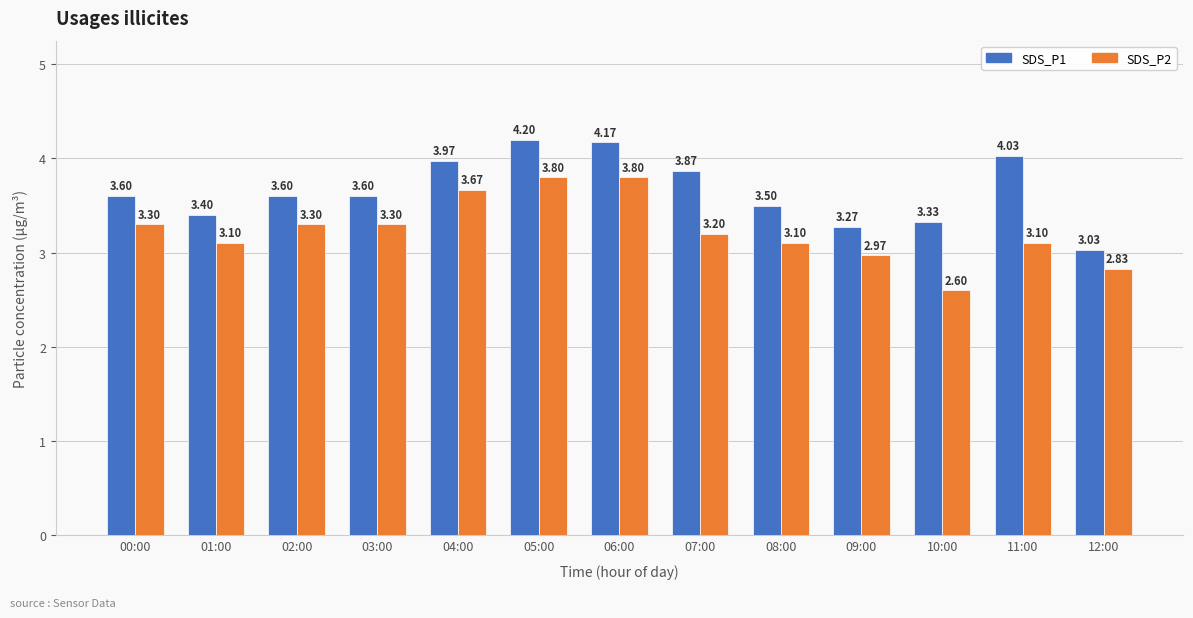

Which series has the largest total across all categories?

SDS_P1